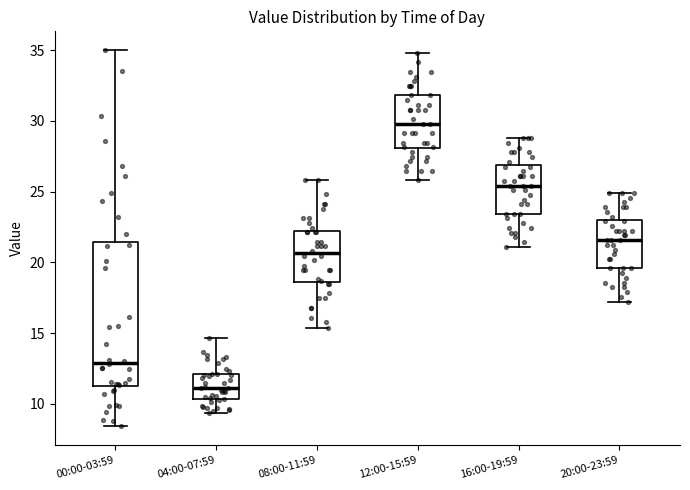

Which box is the tallest, from its lower edge to its upper edge?

00:00-03:59